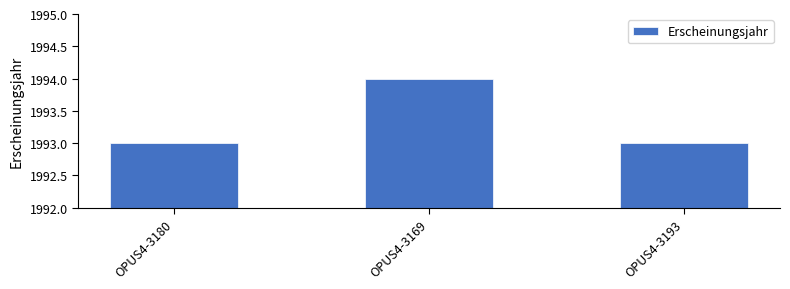

True or false: the data shows 1191 at OPUS4-3180.

False